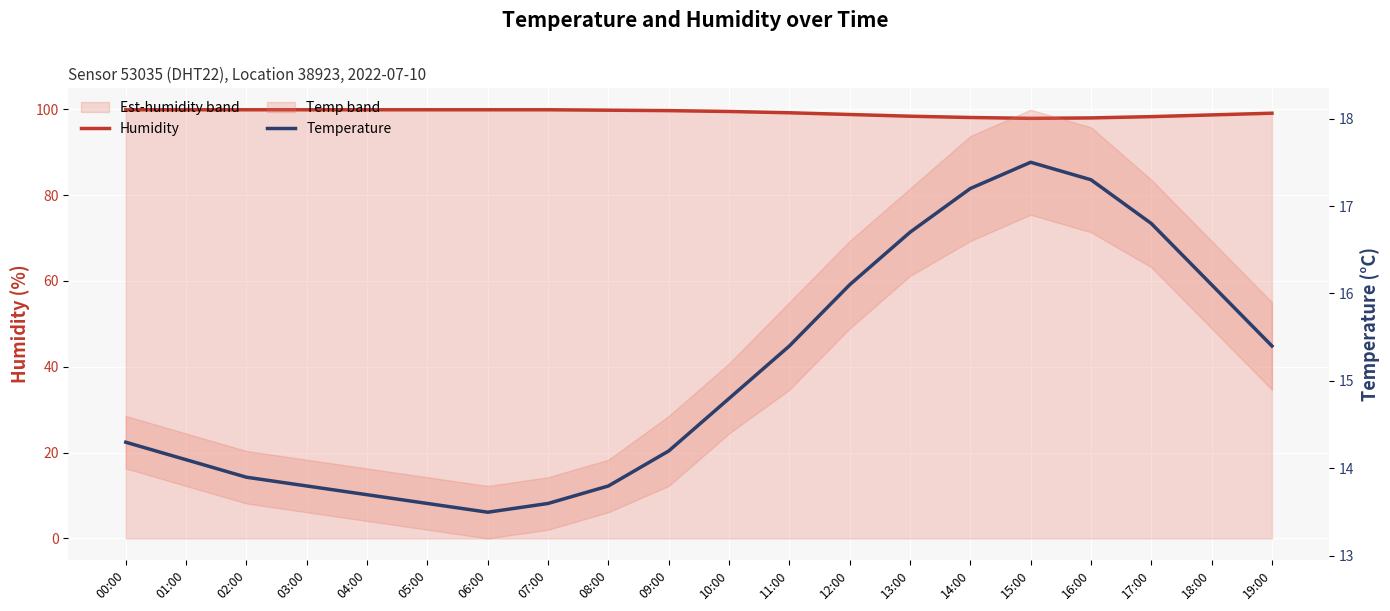

Reading right to left, list all the values displayed in this chart.

Humidity: 99.1	98.7	98.3	98.0	97.9	98.1	98.4	98.8	99.2	99.5	99.7	99.8	99.9	99.9	99.9	99.9	99.9	99.9	99.9	99.9
Temperature: 15.4	16.1	16.8	17.3	17.5	17.2	16.7	16.1	15.4	14.8	14.2	13.8	13.6	13.5	13.6	13.7	13.8	13.9	14.1	14.3